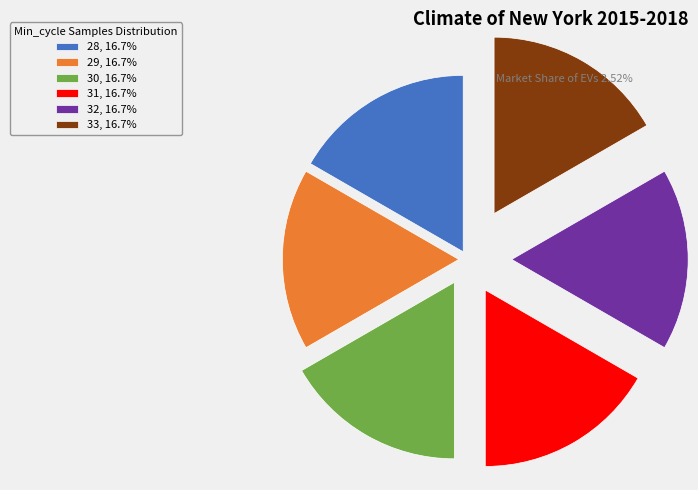

Do 28 and 31 together represent more than half of the pie?

No